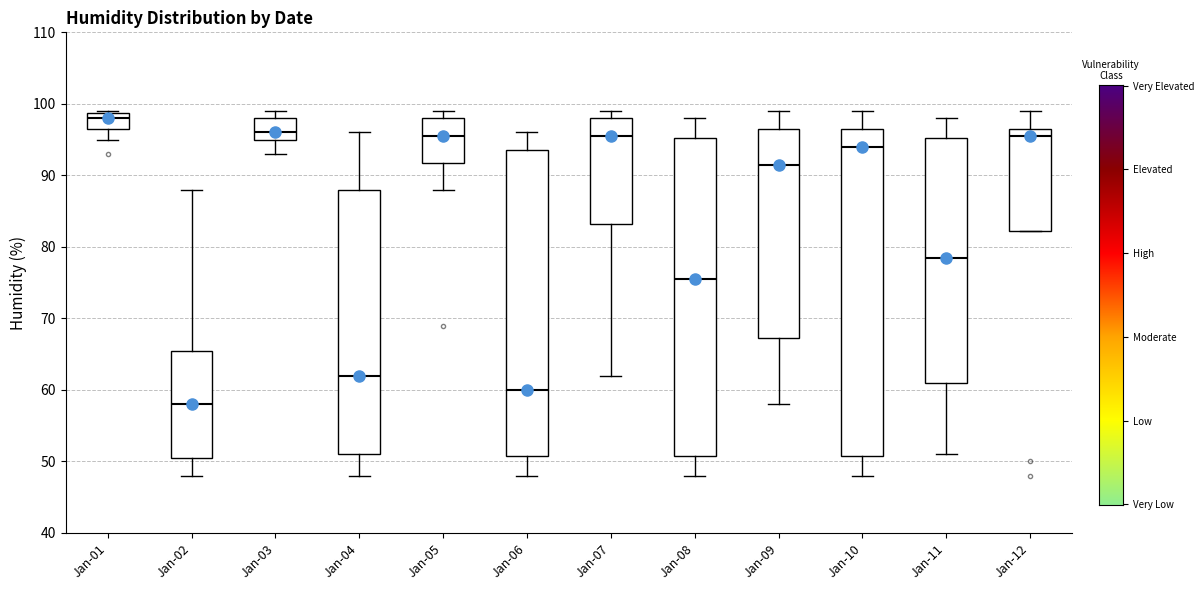

Where does the lower whisker of the box for Jan-09 end on the y-axis? The values are not printed on the chart, so give them approximately, as read against the axis.

58